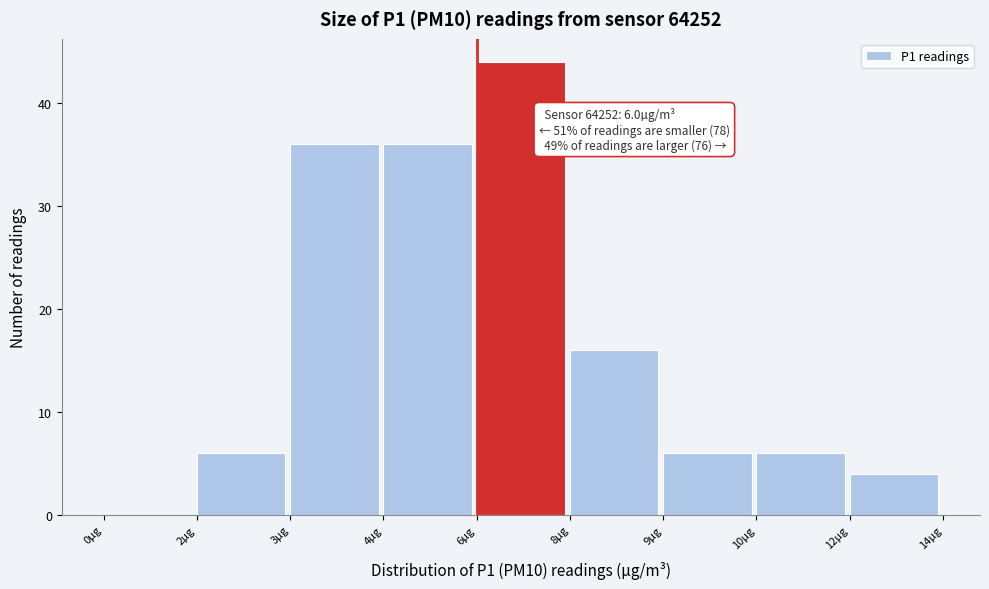

Reading left to right, list all the values displayed in this chart.

0µg=0	2µg=6	3µg=36	4µg=36	6µg=44	8µg=16	9µg=6	10µg=6	12µg=4